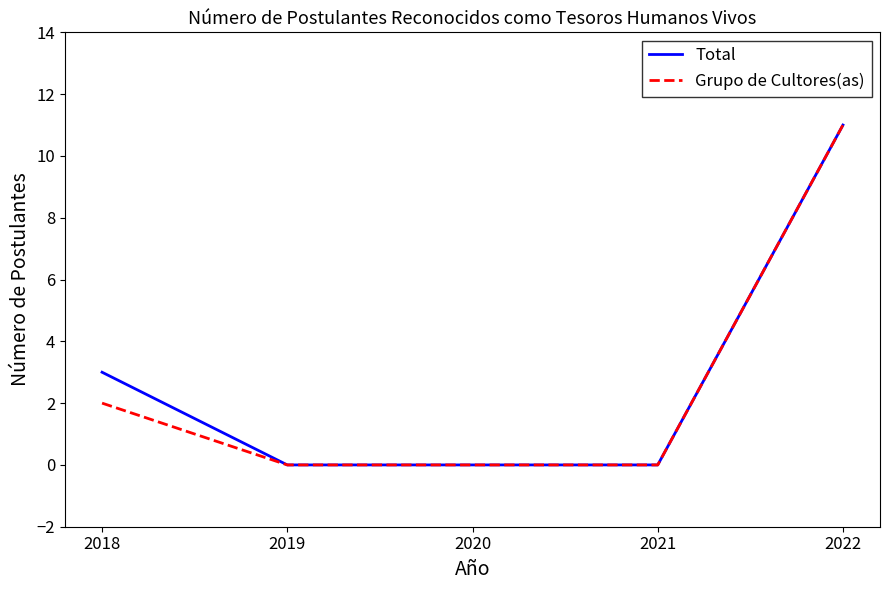

Which series changed the most between 2018 and 2019?

Total